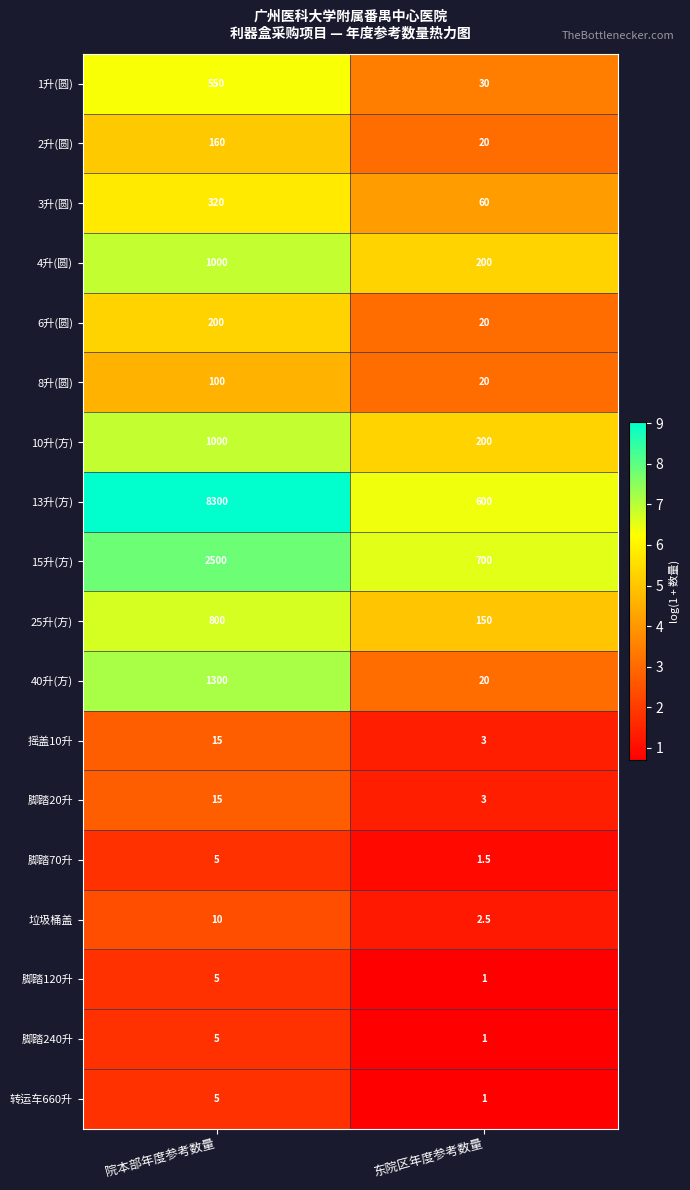

What is the difference between the maximum and minimum values in the 6升(圆) series?

180.0